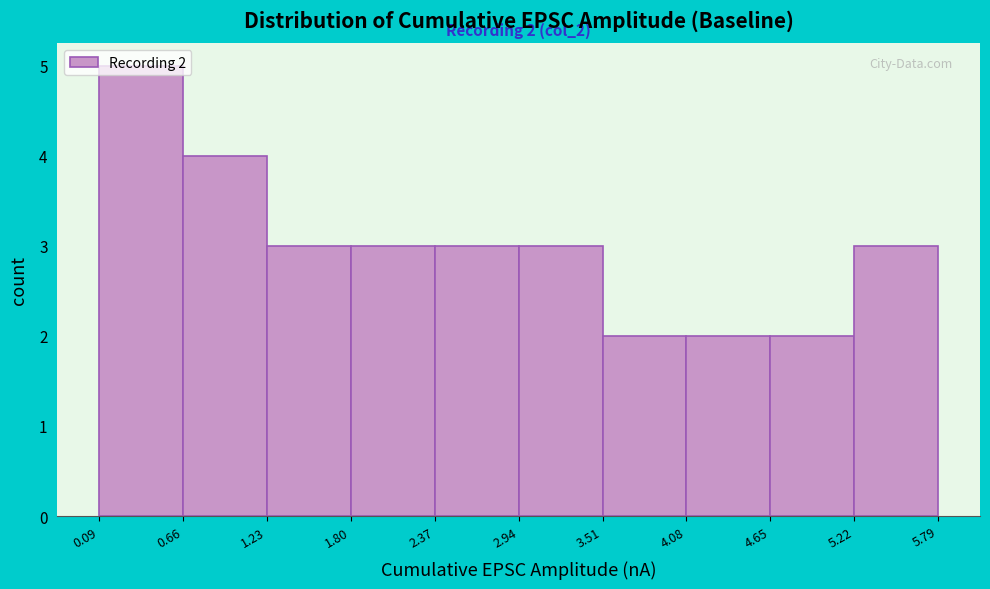

Which range on the x-axis has the tallest bar?

0.09 to 0.66